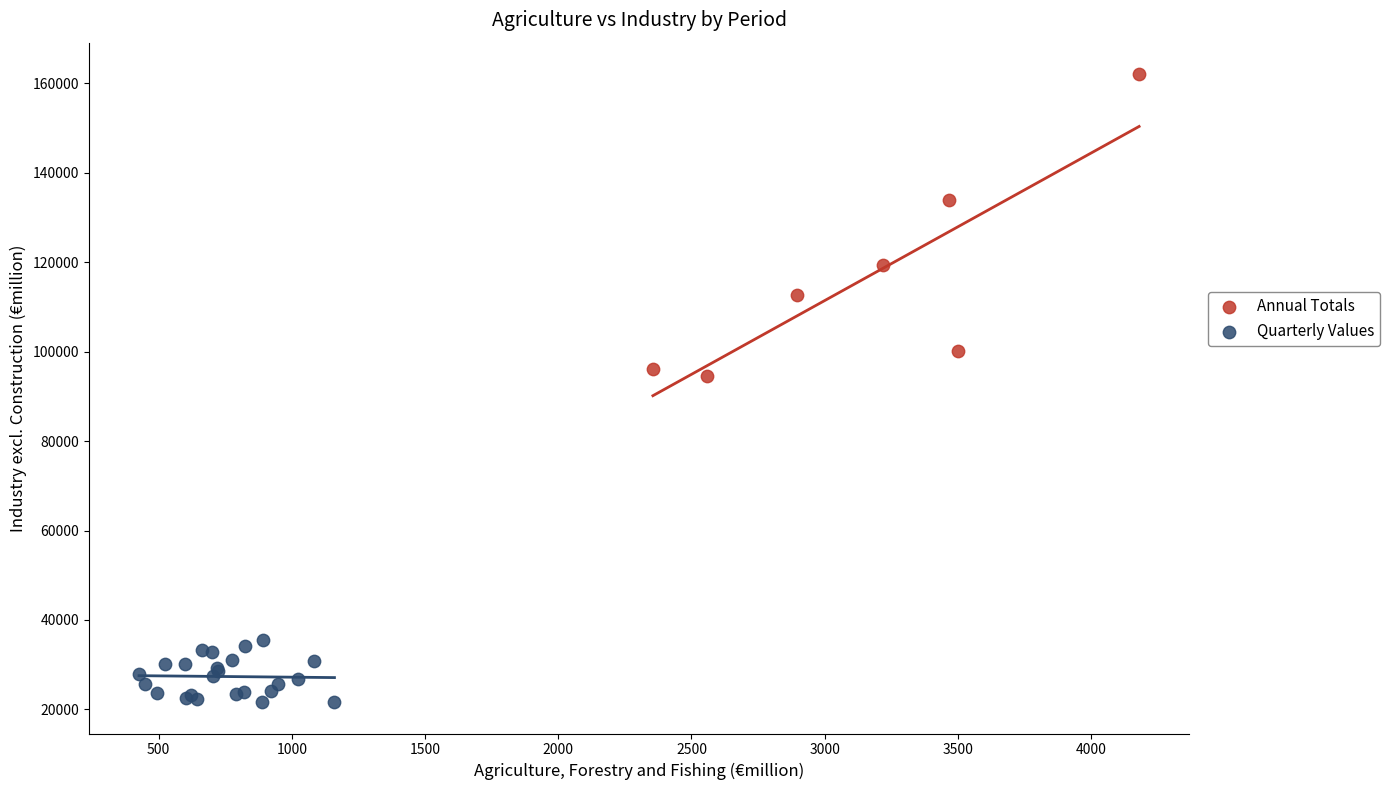

What are all the series names shown in the legend?

Annual Totals, Quarterly Values